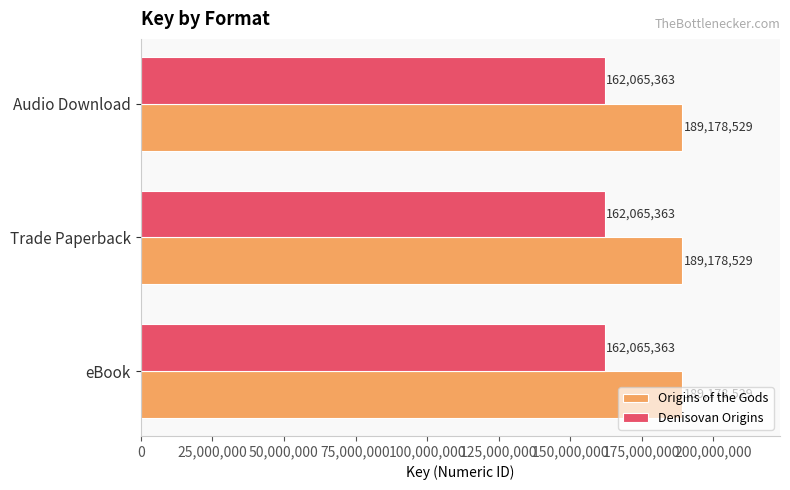

What is the total value across all series at eBook?

351243892